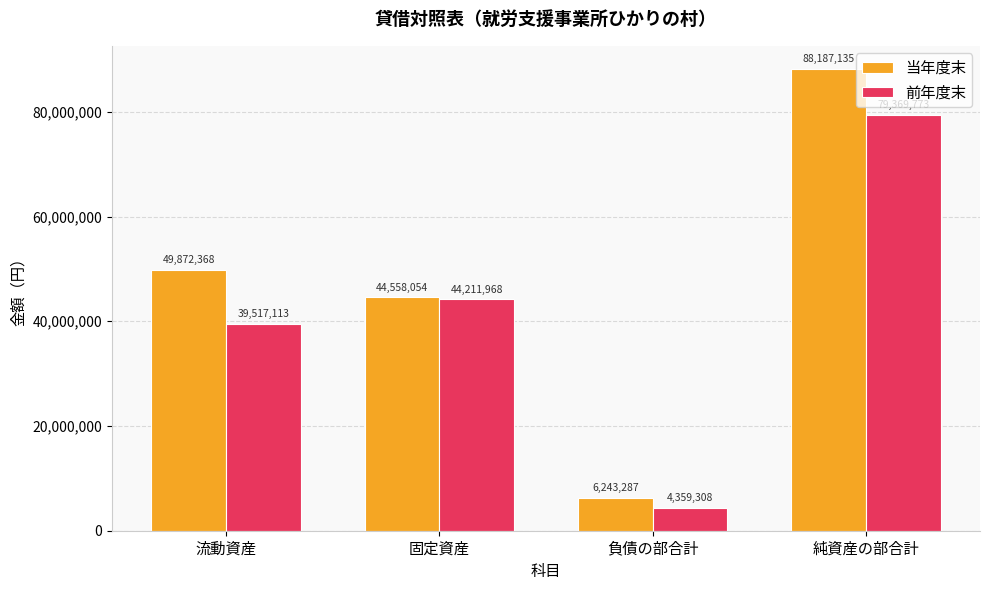

What is the difference between the maximum and minimum values in the 前年度末 series?

75010465